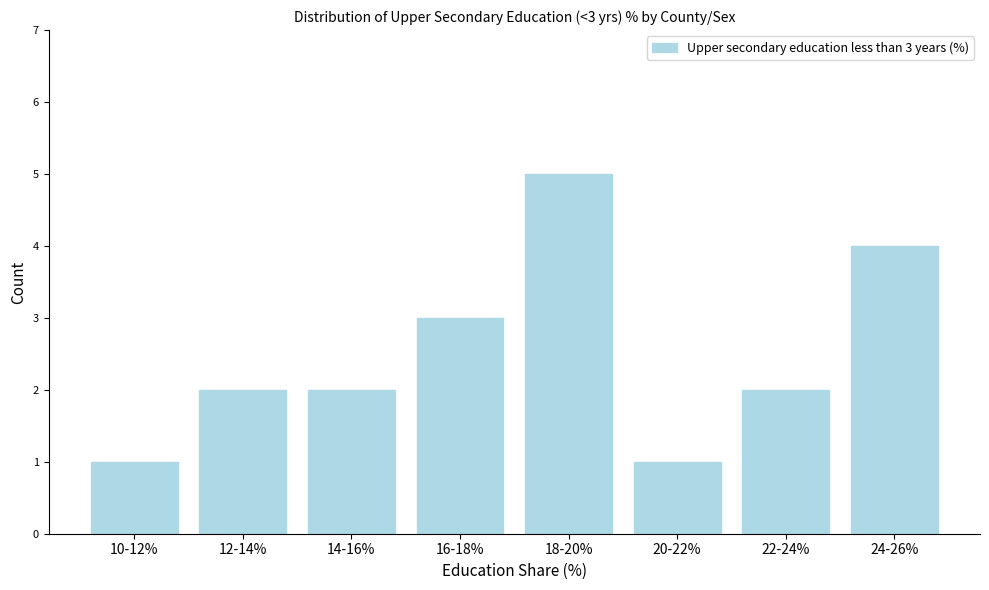

Reading right to left, list all the values displayed in this chart.

4	2	1	5	3	2	2	1